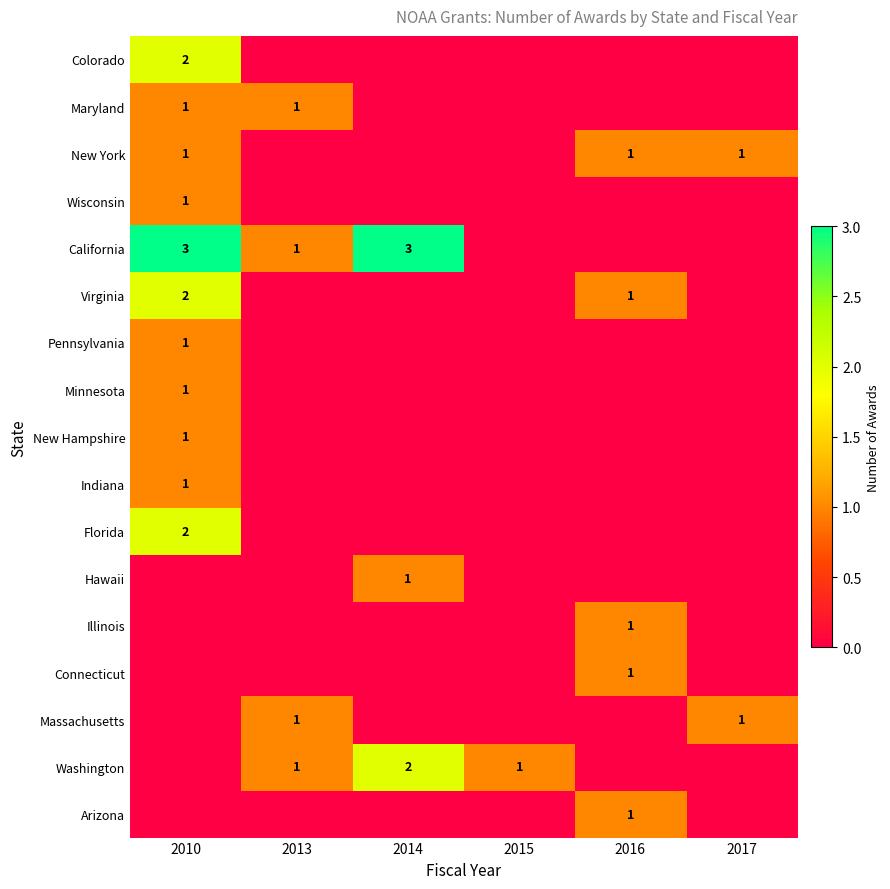

The value of Florida at 2010 is 2. True or false?

True